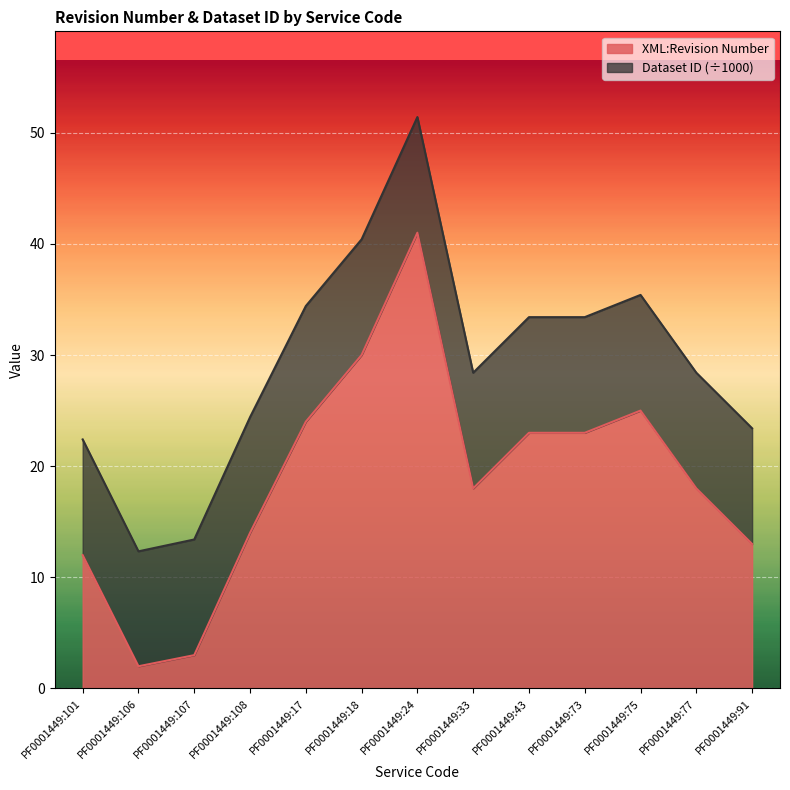

Is it true that XML:Revision Number equals 40.1 at PF0001449:75?

False